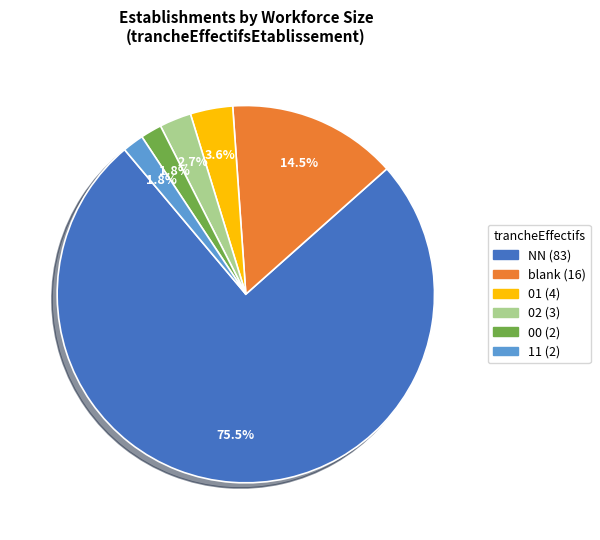

Does any single category account for the majority?

Yes